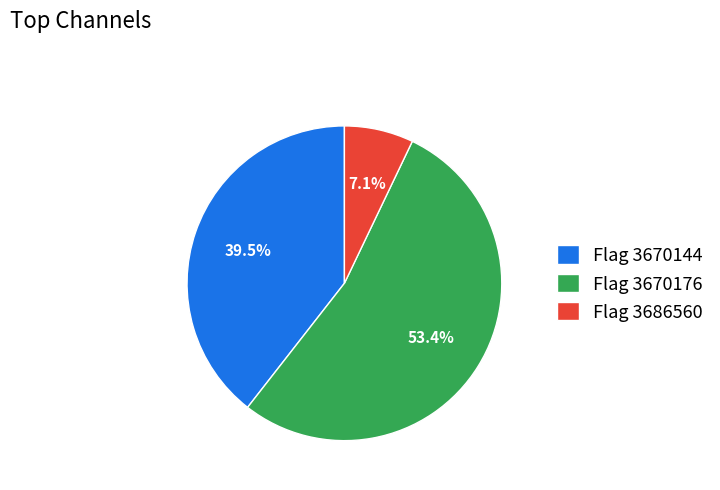

Combined, what portion of the pie is Flag 3670176 and Flag 3670144?

92.9%